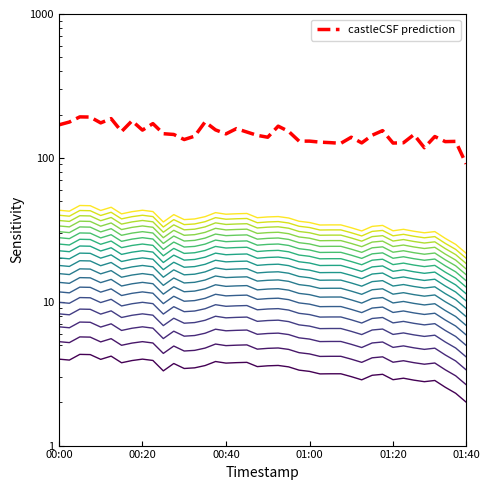

How many values are below 145?

19